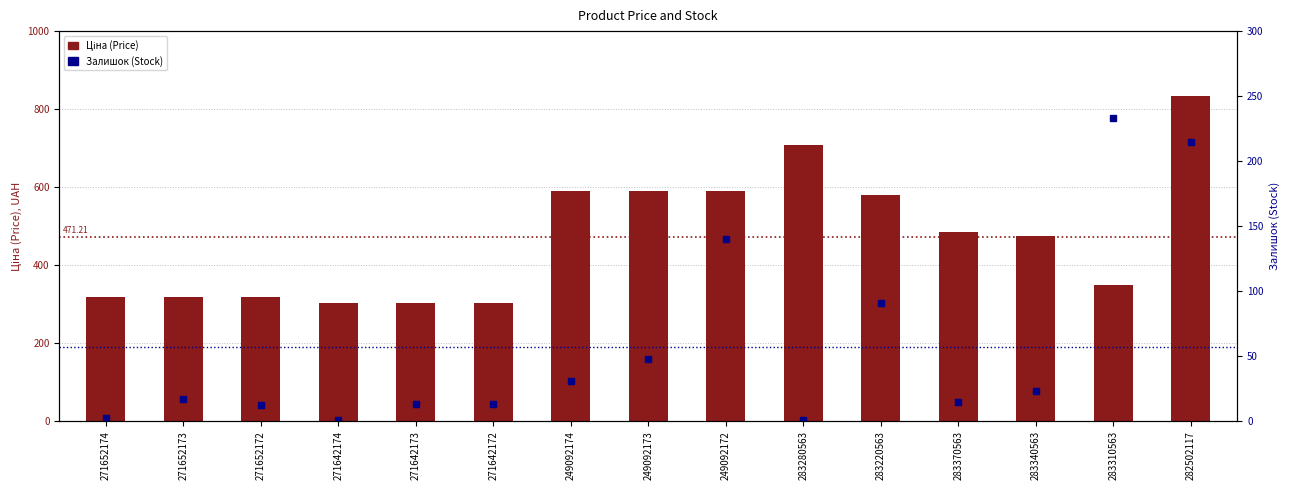

Which series changed the most between 271652172 and 283310563?

Залишок (Stock)